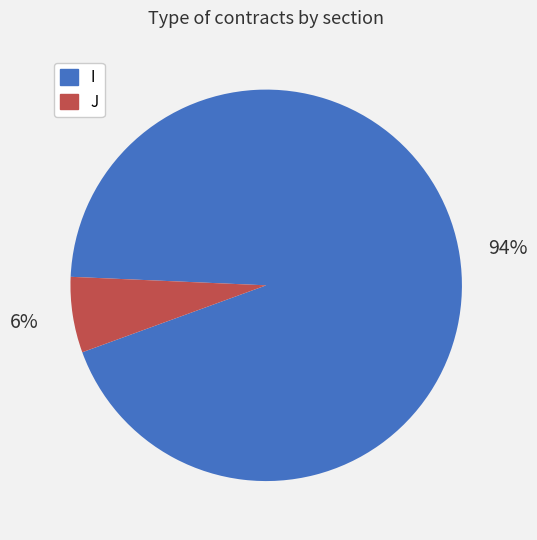

Count the number of slices in the pie.

2